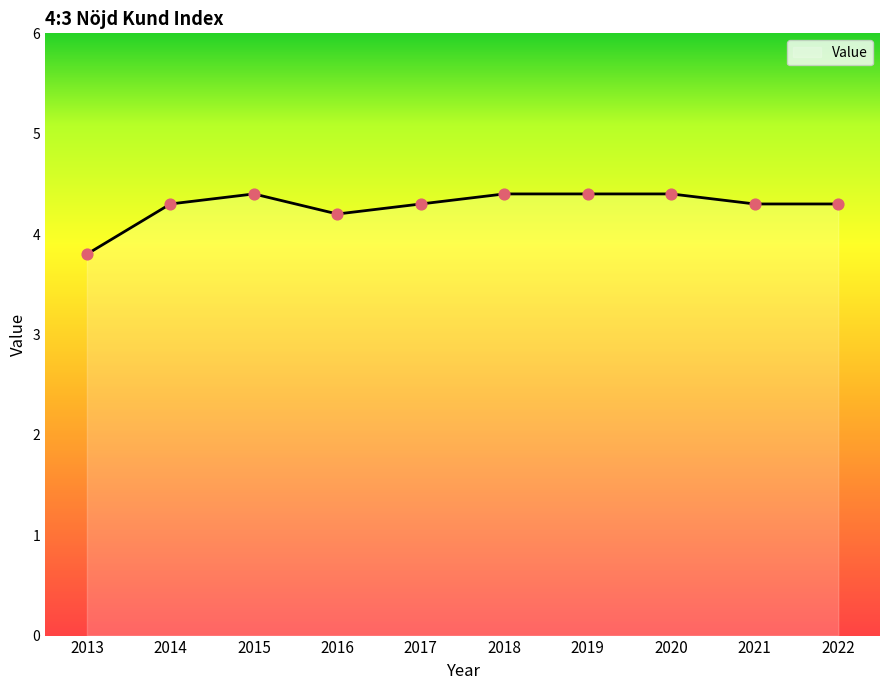

What is the change in value from 2020 to 2022?

-0.1